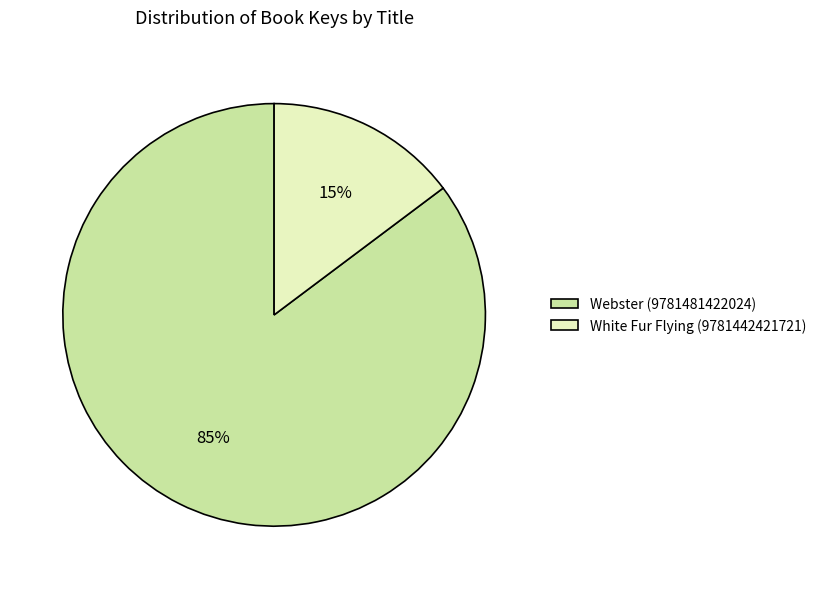

Is Webster (9781481422024) the majority of the pie?

Yes